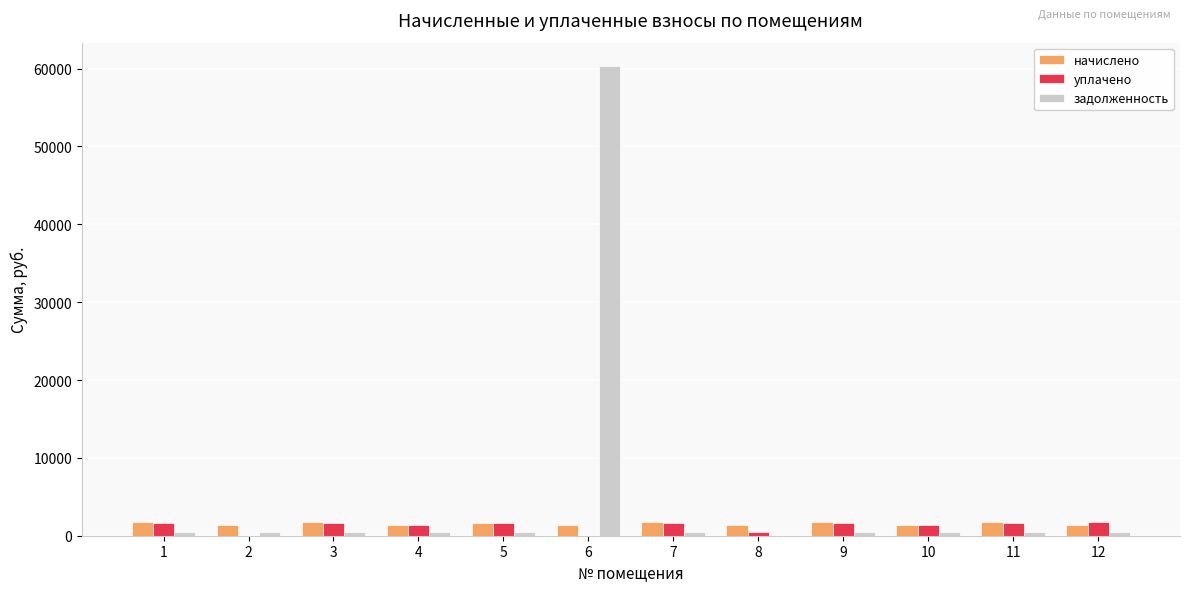

What is the maximum value for уплачено?

1824.8